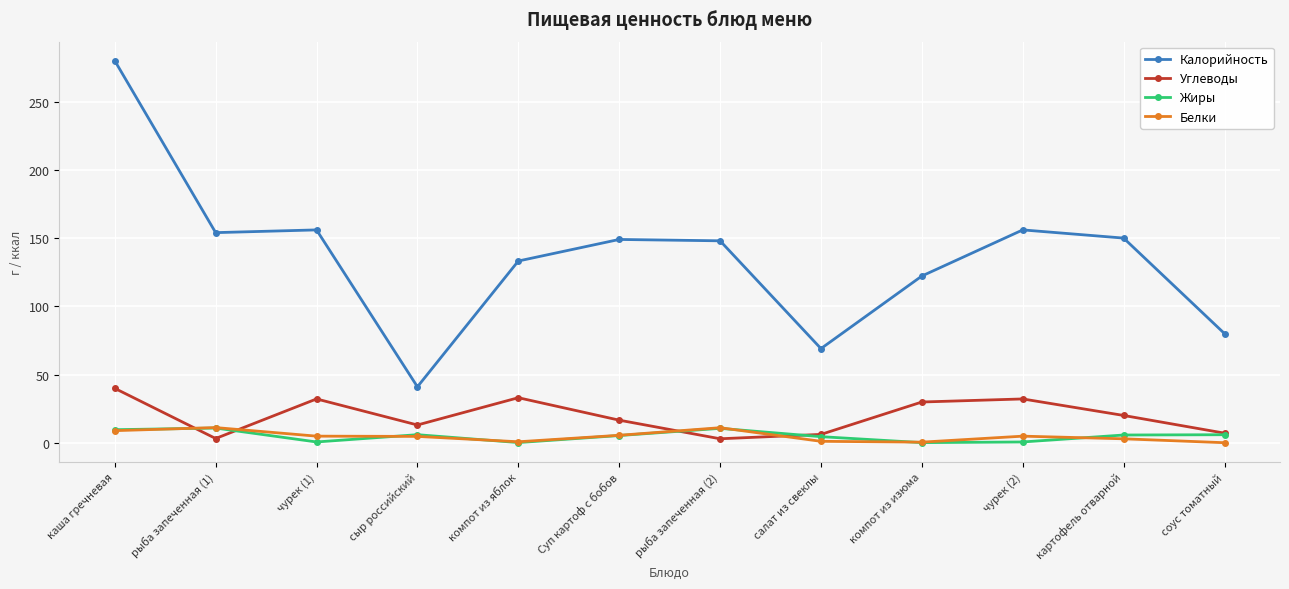

True or false: Жиры and Углеводы cross at least once.

True